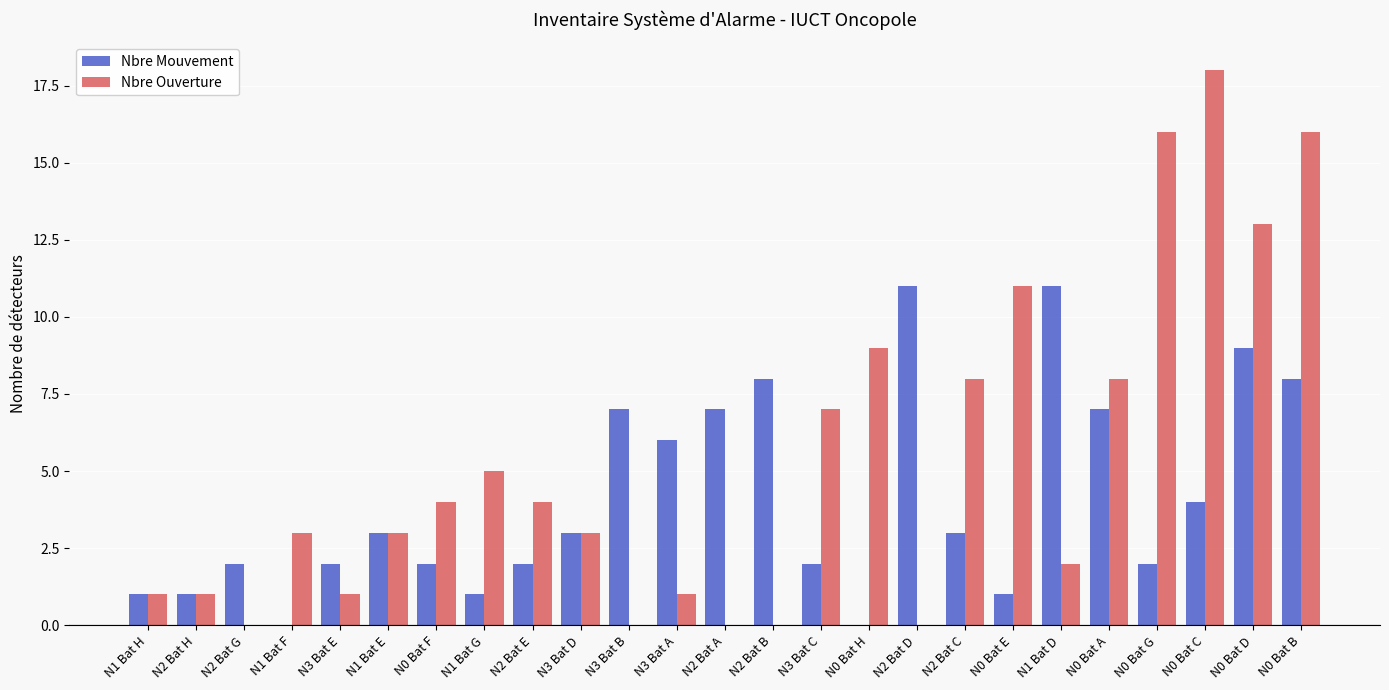

What is the sum of all Nbre Mouvement values?

103